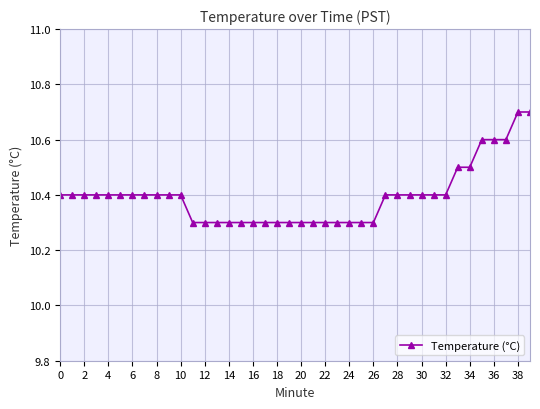

What is the value of the 25th point from the left?

10.3